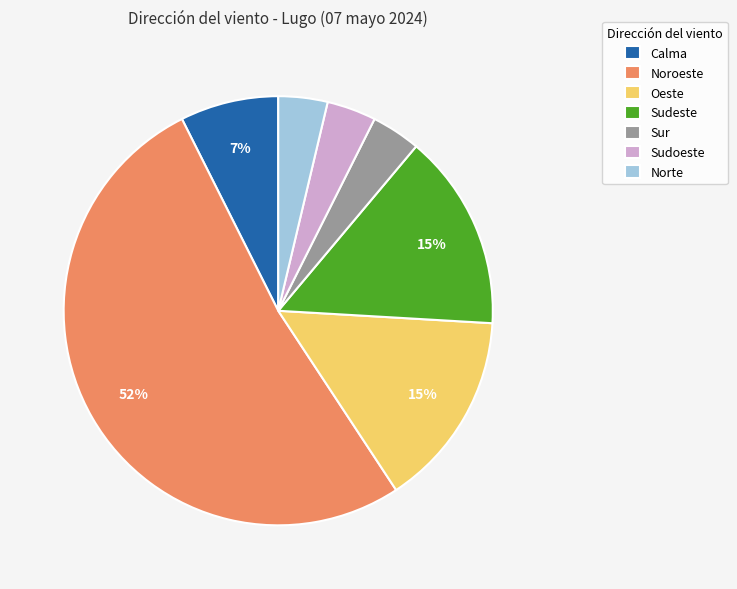

To the nearest percent, what is the average slice percentage?

14%